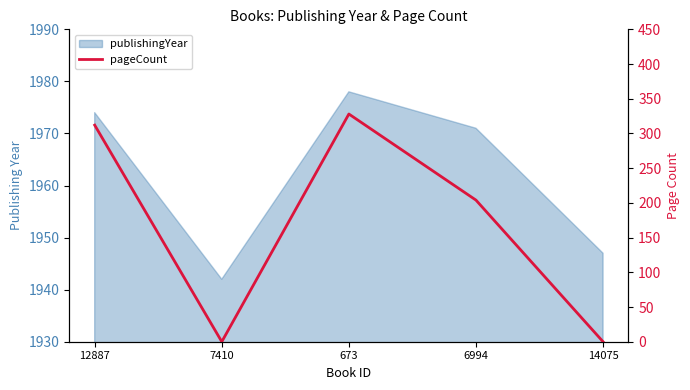

Which label corresponds to the largest value in the chart?

673